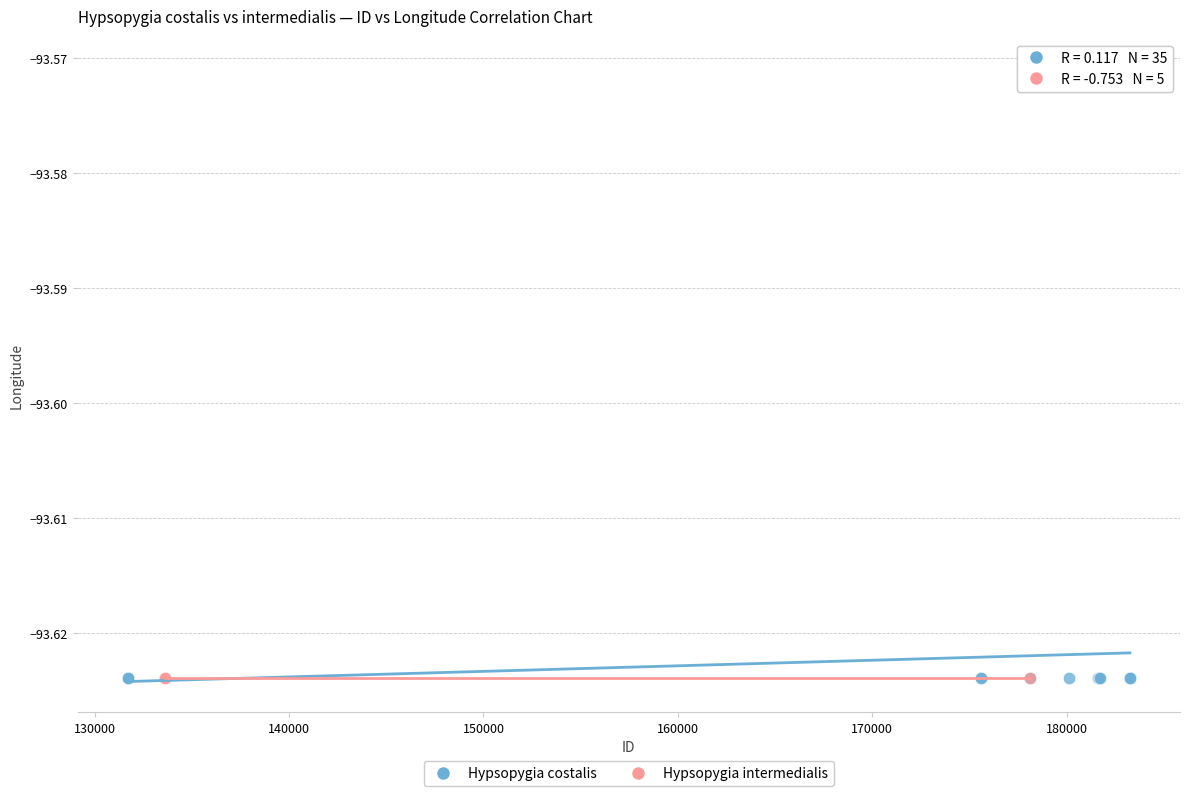

Which series contains the highest Y value?

Hypsopygia costalis